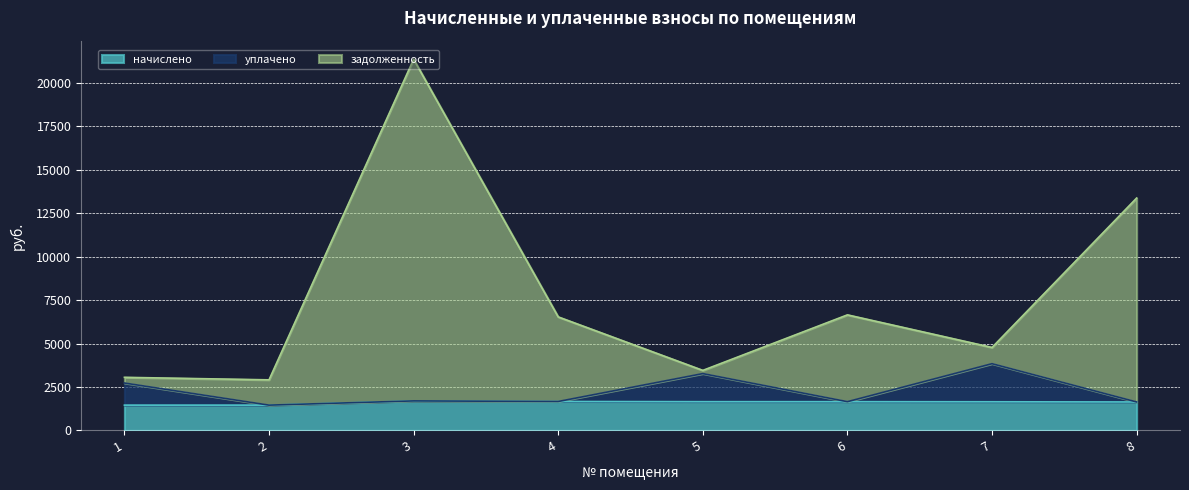

In начислено, how many points are higher than both neighbors (excluding endpoints)?

1